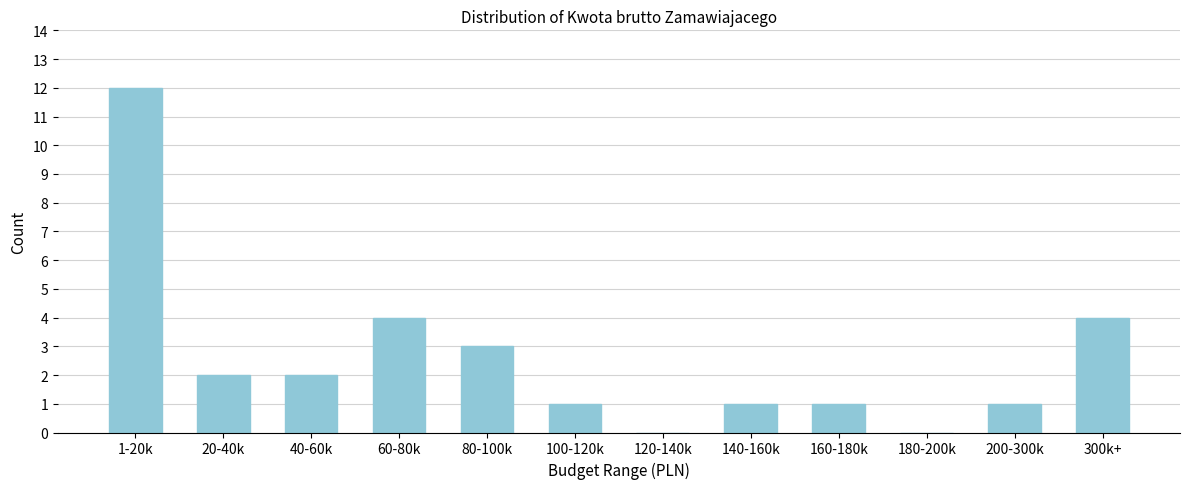

Reading left to right, list all the values displayed in this chart.

1-20k=12	20-40k=2	40-60k=2	60-80k=4	80-100k=3	100-120k=1	120-140k=0	140-160k=1	160-180k=1	180-200k=0	200-300k=1	300k+=4